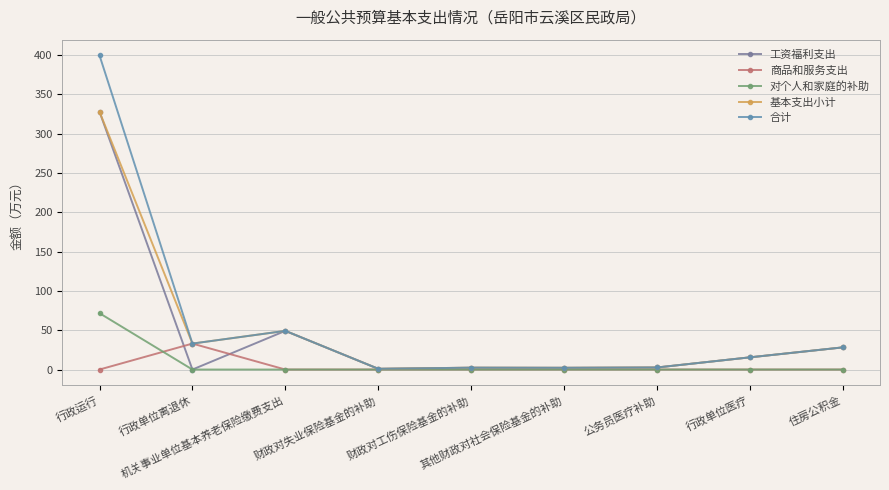

The 商品和服务支出 series shows 0.0 at 行政单位医疗. True or false?

True